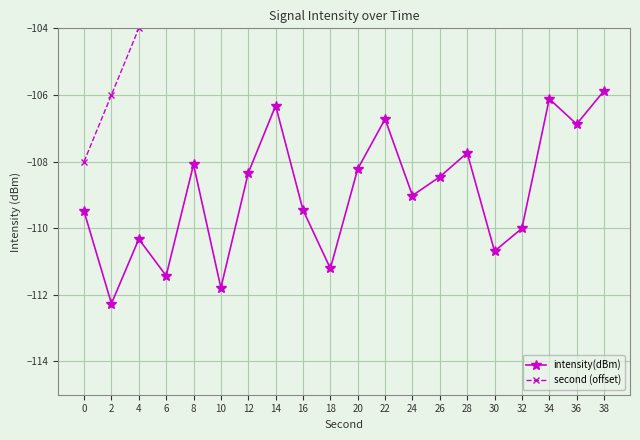

What is the difference between the highest and lowest values at 10?

13.8